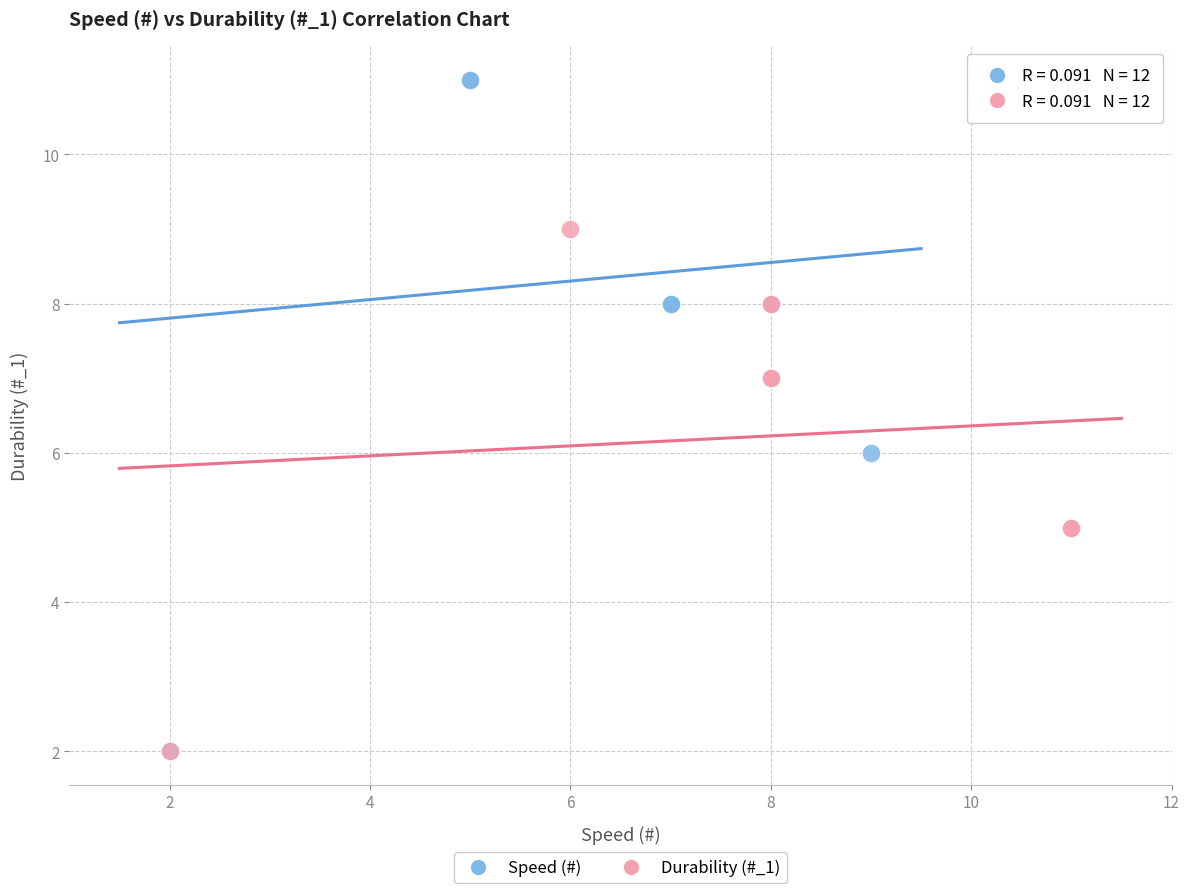

Which series has the largest Y range (max minus min)?

Speed (#)